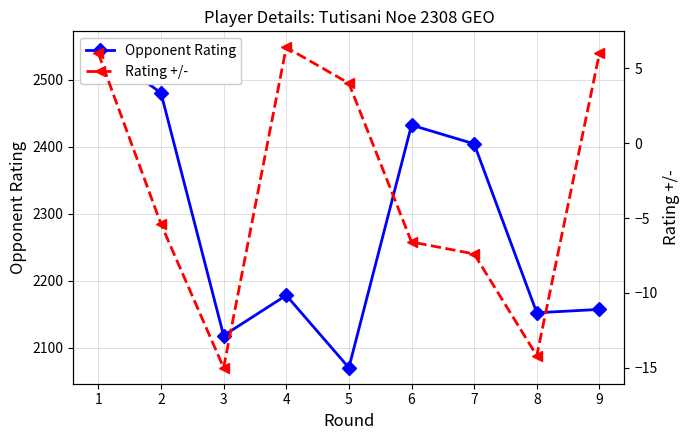

What is the minimum value for Rating +/-?

-15.0